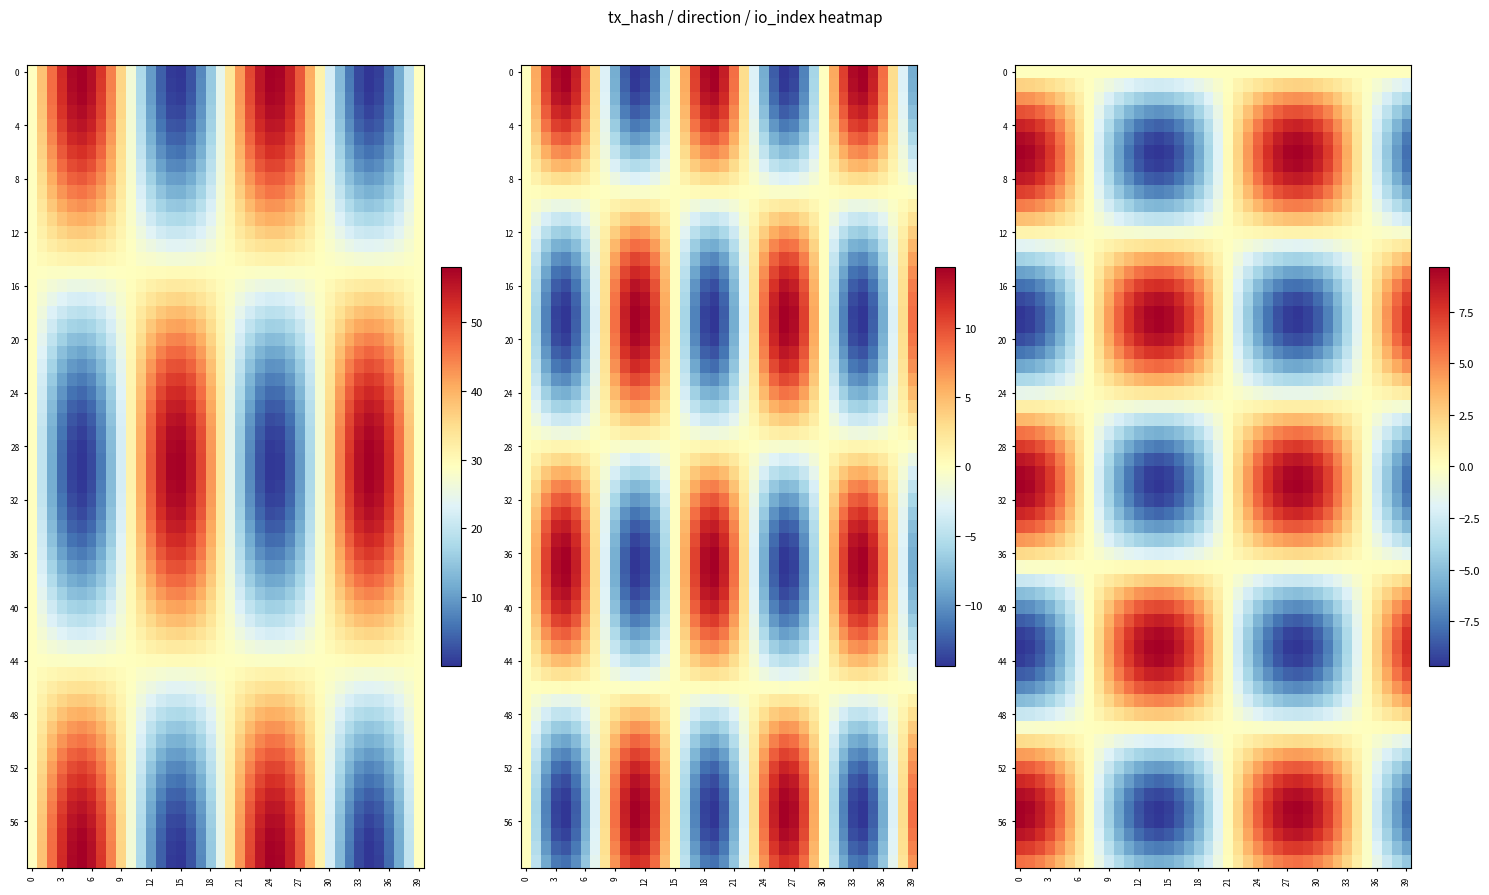

What is the difference between the 62eaea14bd64ca87982b88e03f2f2d1109c76c4 values at io_index and direction?

57